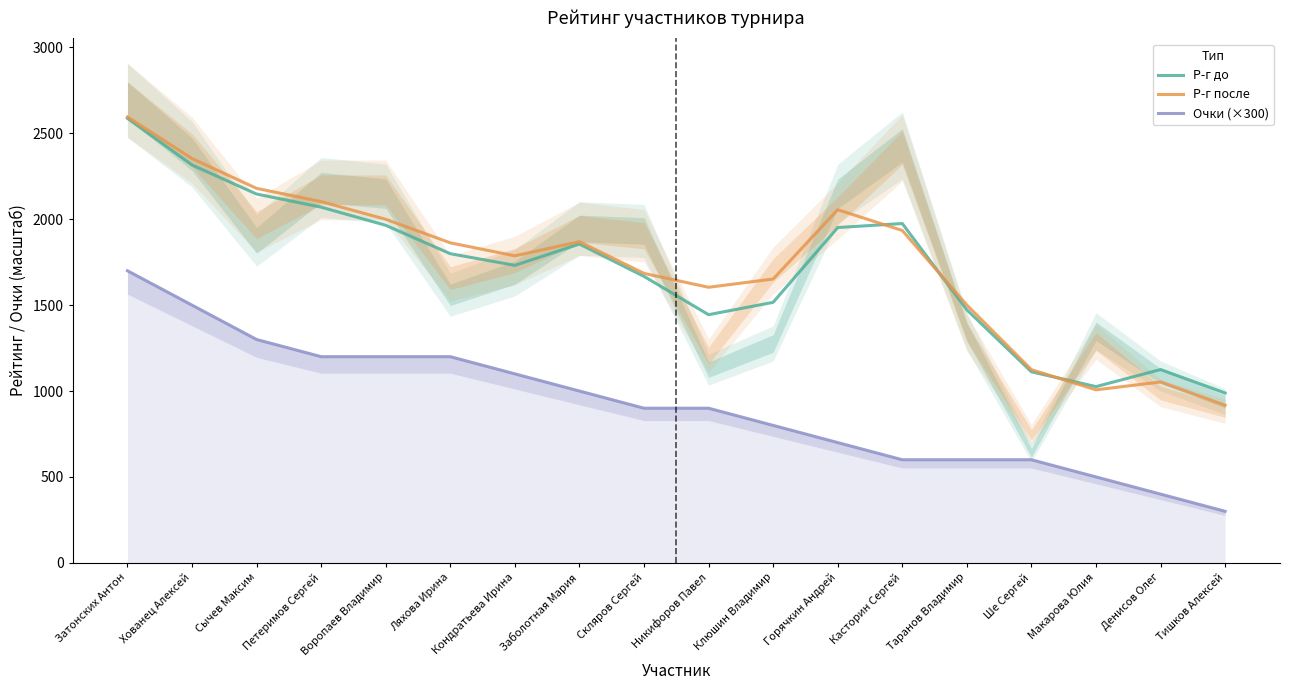

Which series has the largest total across all categories?

Р-г после